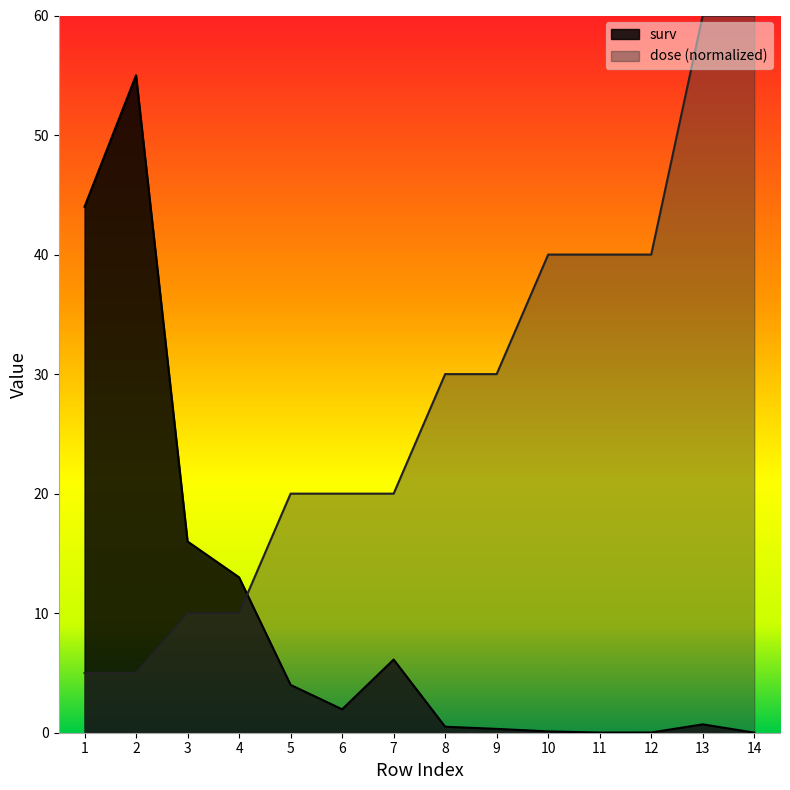

At which category is the sum across all series the highest?

13